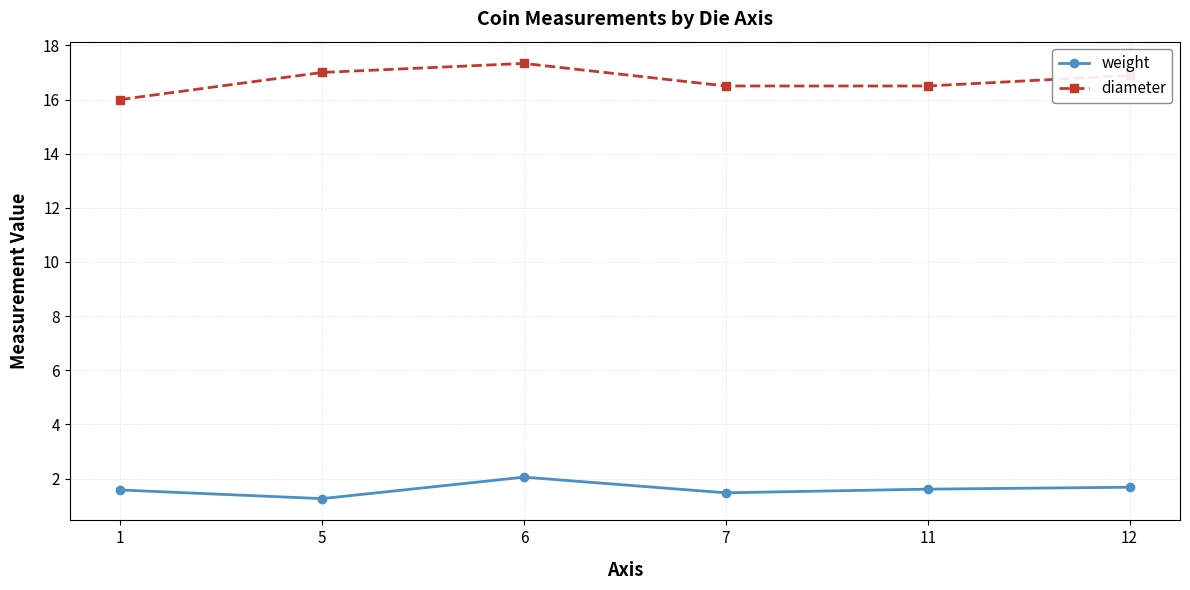

At 6, list the series in order from largest to smallest.

diameter, weight